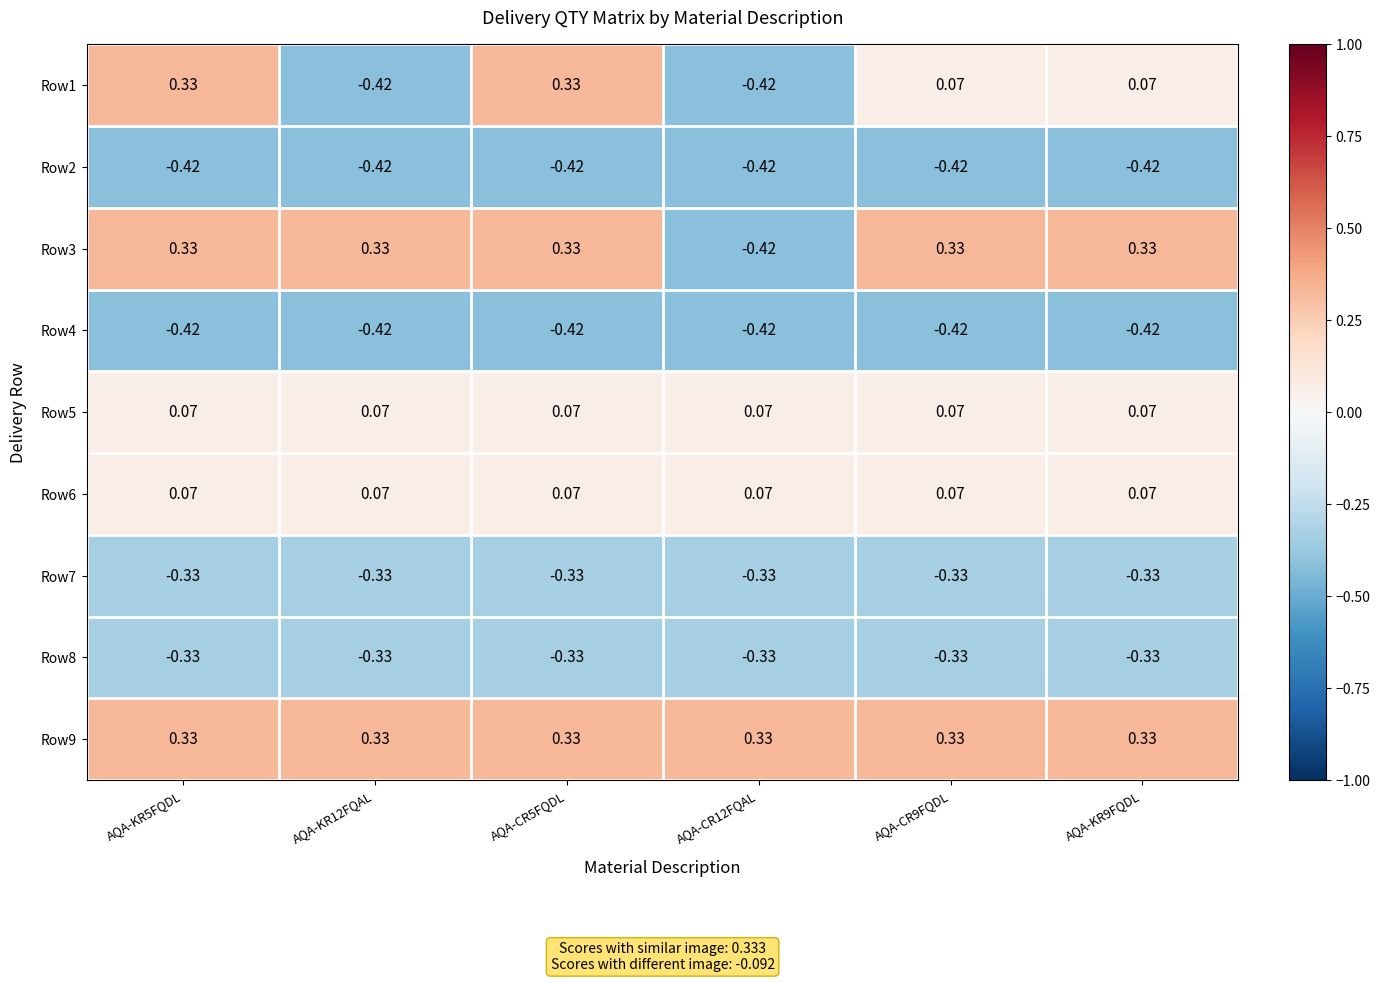

Is the value of Row7 at AQA-KR5FQDL greater than the value of Row9 at AQA-CR9FQDL?

No